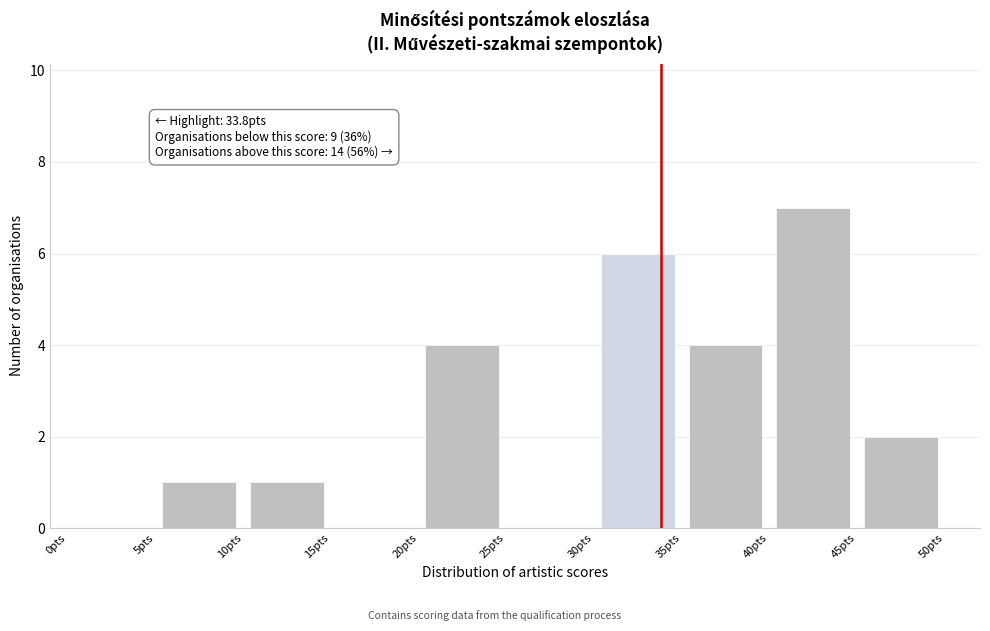

Over which range of the x-axis is the bar tallest?

40 to 45